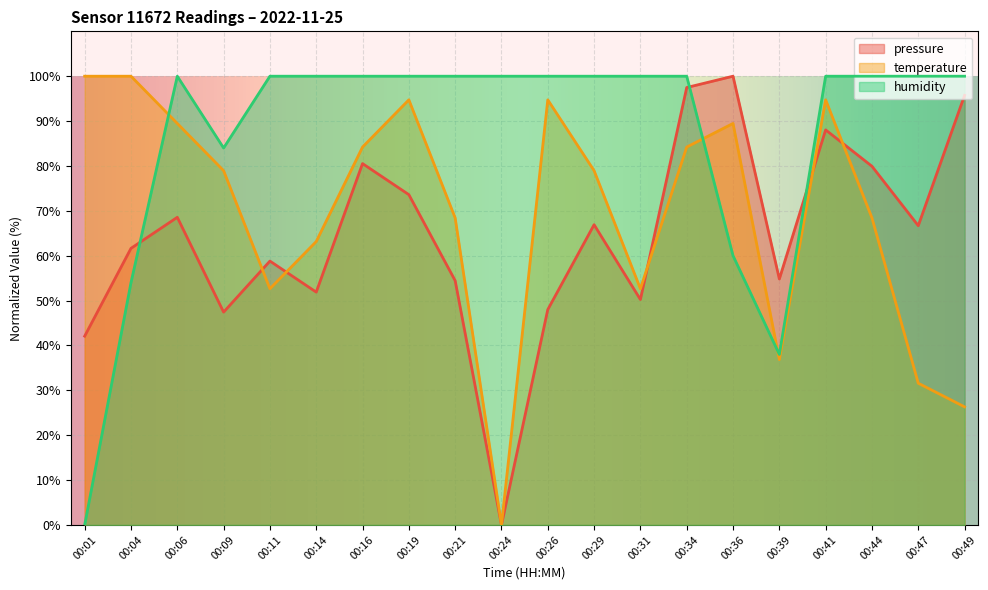

What is the average value of the pressure series?

64.3